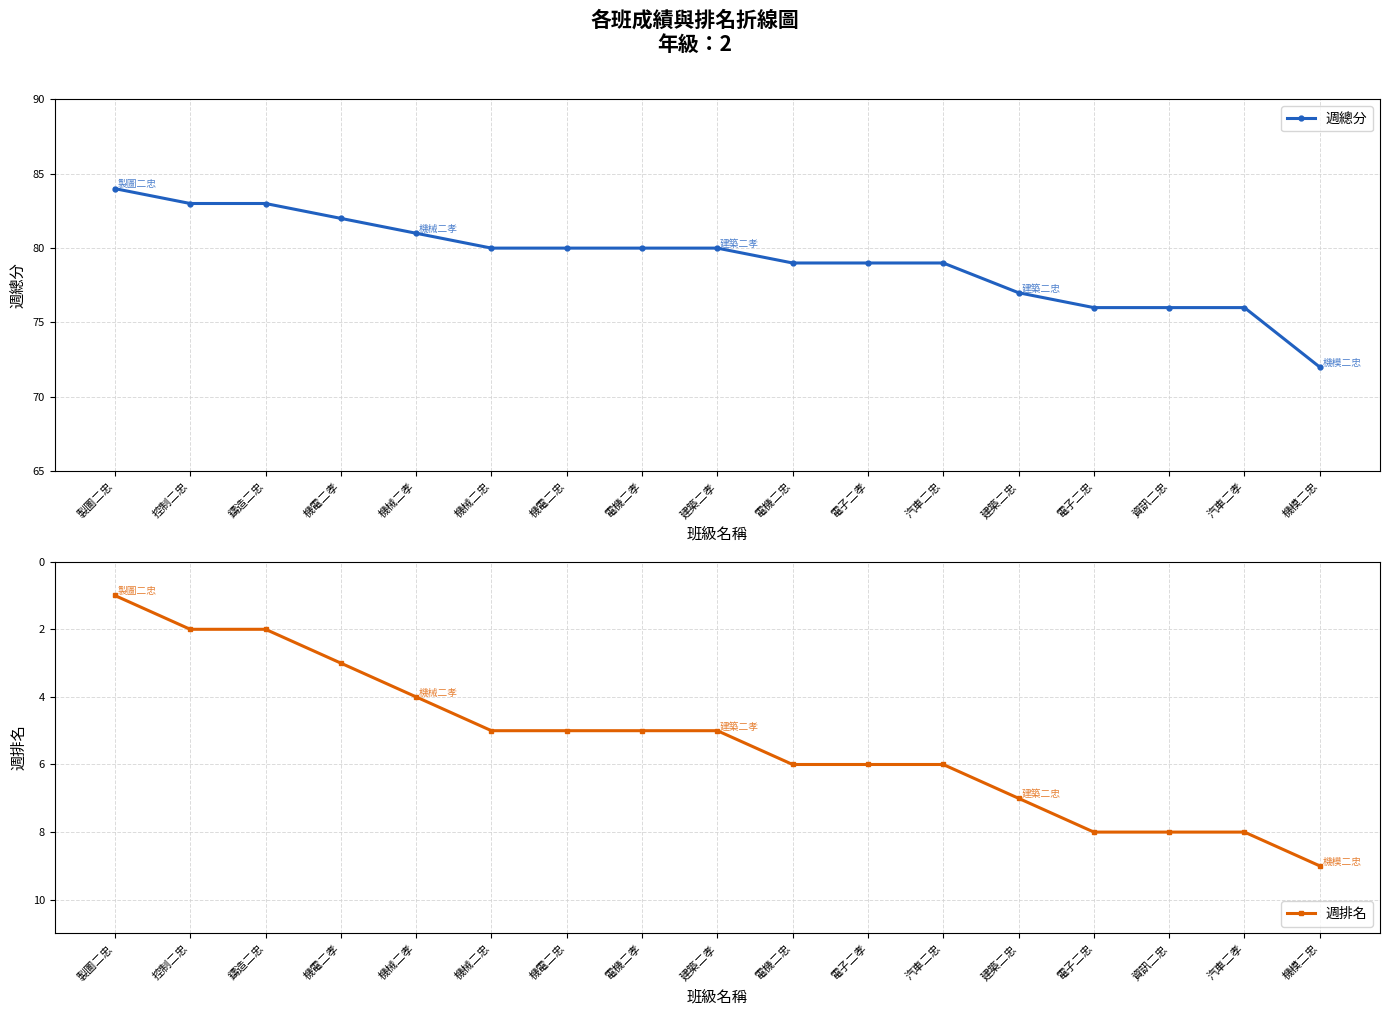

What is the average value of the 週總分 series?

79